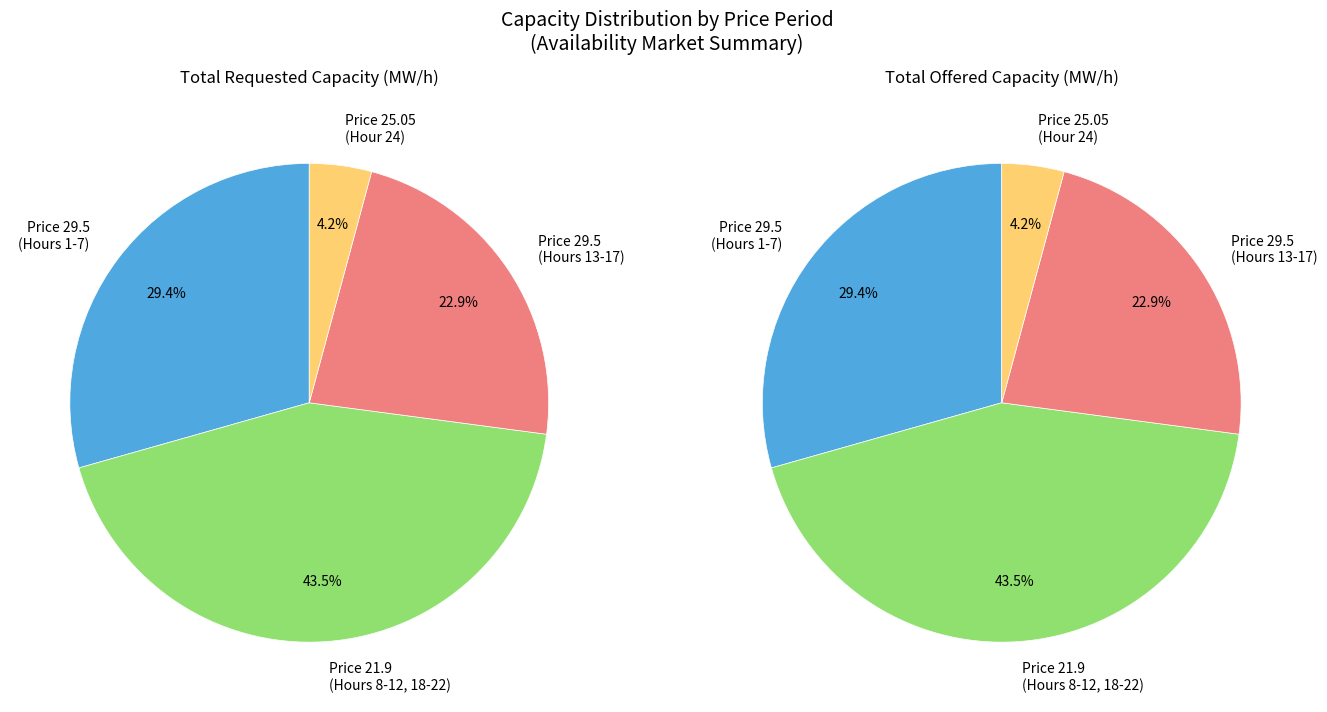

What percentage is NOT represented by 2?

96.0%